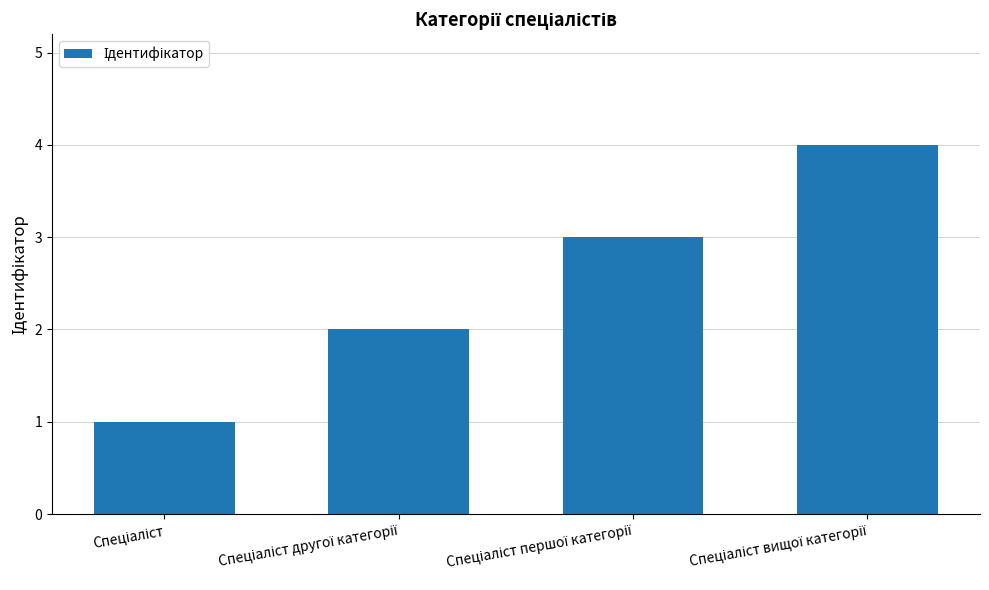

What is the sum of all values?

10